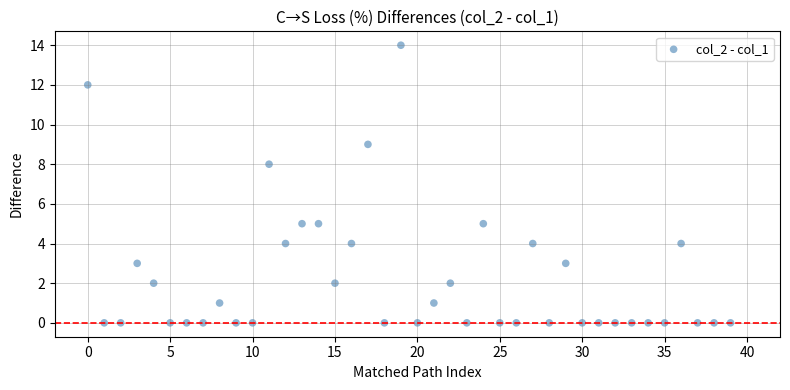

What Y value in the scatter plot is closest to 7?

8